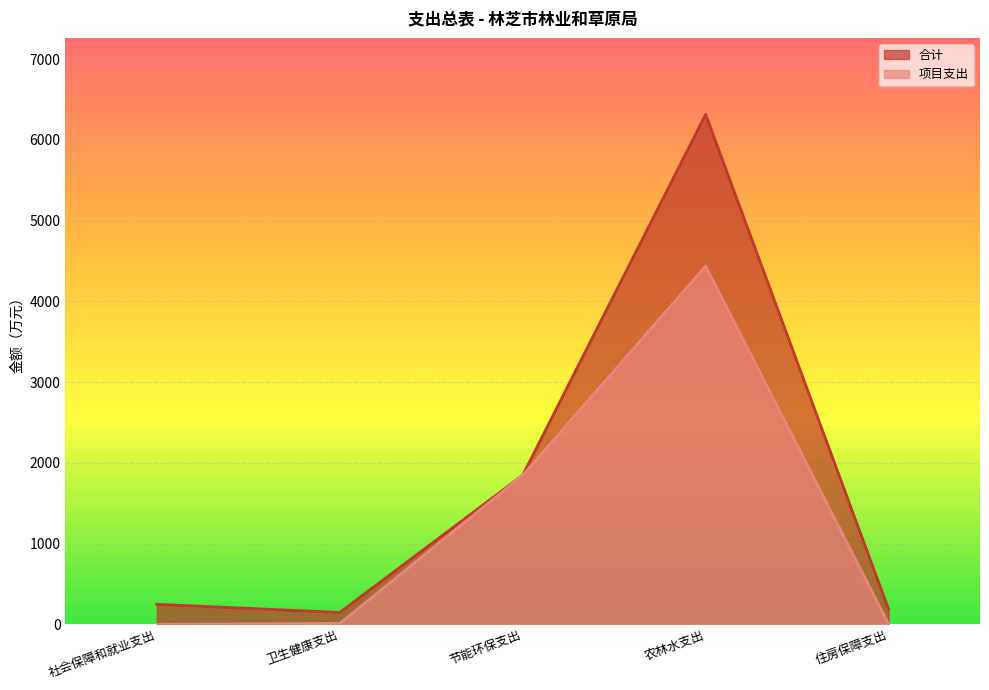

Reading right to left, list all the values displayed in this chart.

合计: 189.2	6315.7	1847.8	148.4	249.6
项目支出: 5.3	4437.4	1847.8	12.6	0.0